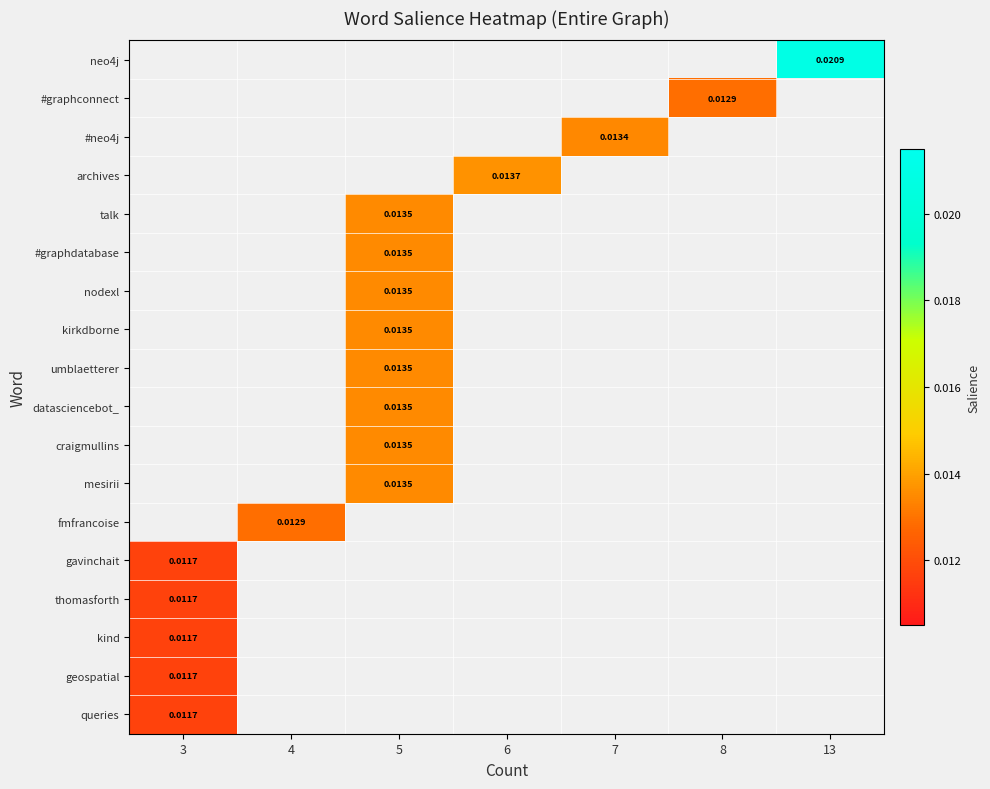

At which category does the chart reach its peak across all series?

13